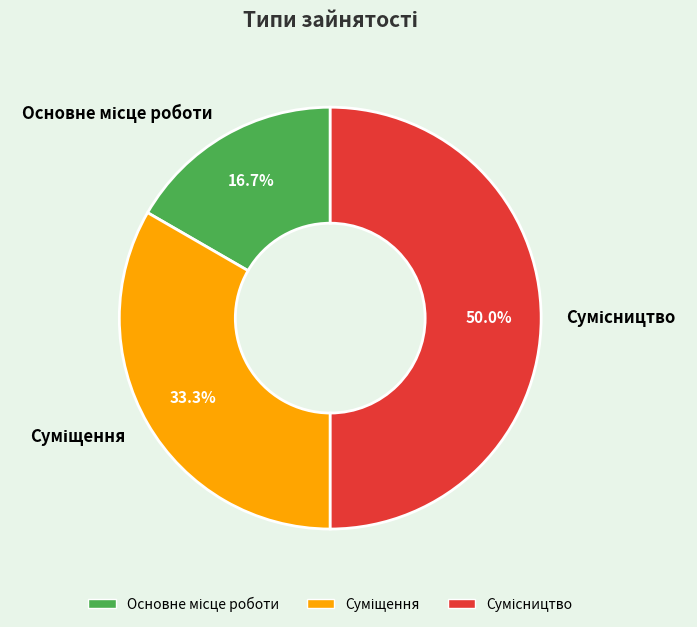

To the nearest percent, what is the difference between the Суміщення and Основне місце роботи slice percentages?

17%